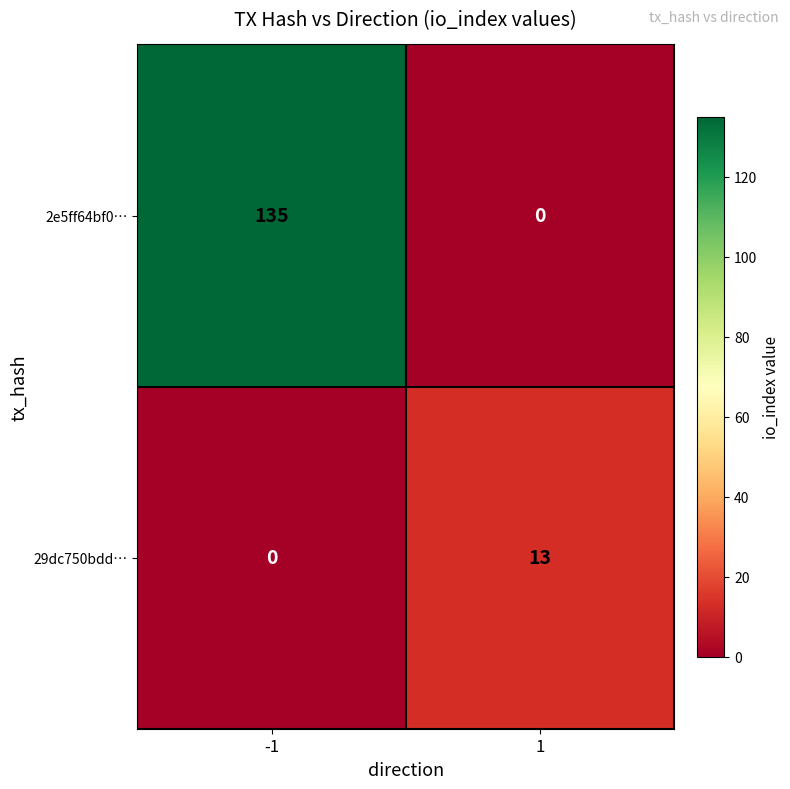

Read the 2e5ff64bf0… value at -1, to the nearest 10.

140